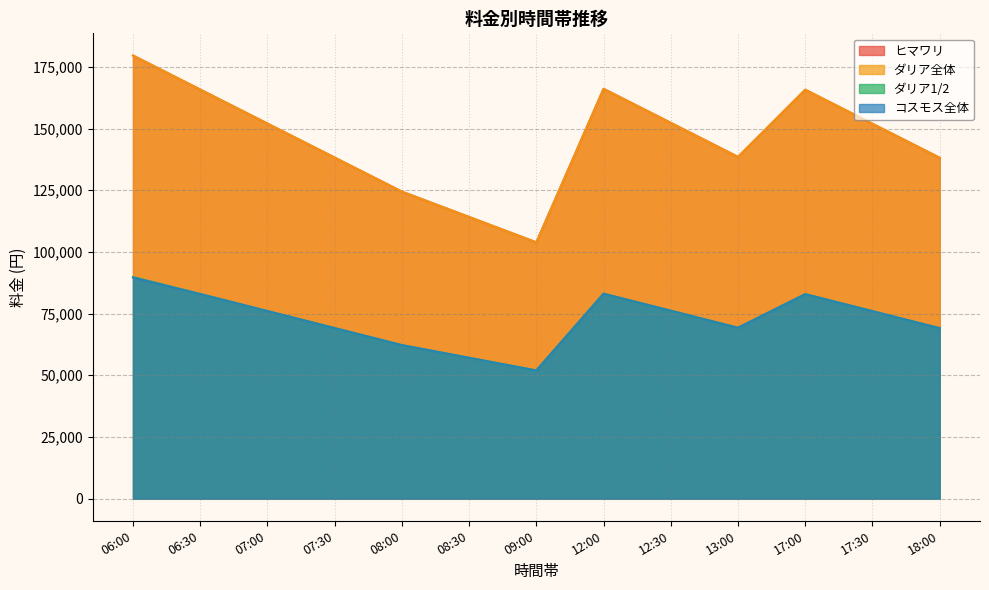

True or false: ヒマワリ and ダリア全体 intersect in this chart.

False